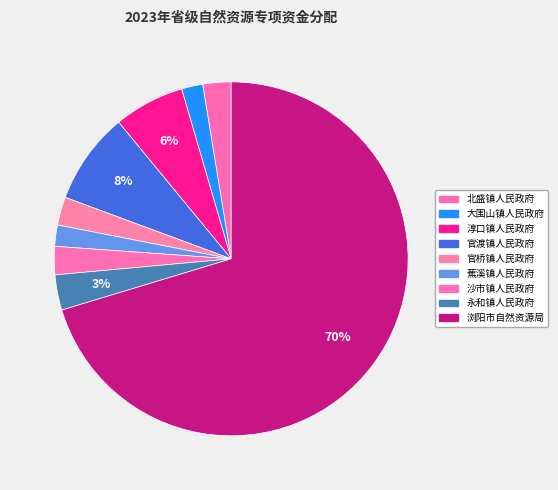

Is the sum of 官渡镇人民政府 and 官桥镇人民政府 greater than half?

No